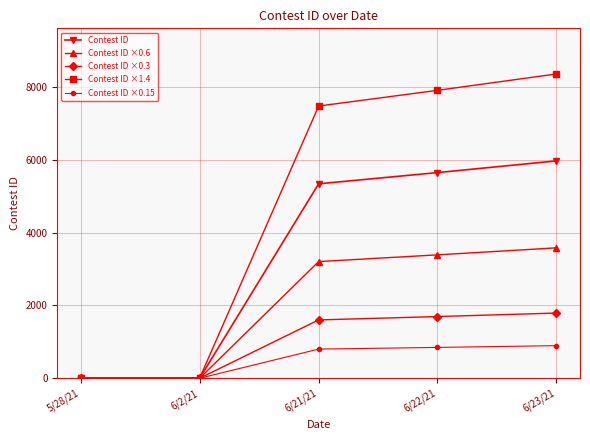

True or false: Contest ID has a value of 3840.0 at 6/22/21.

False